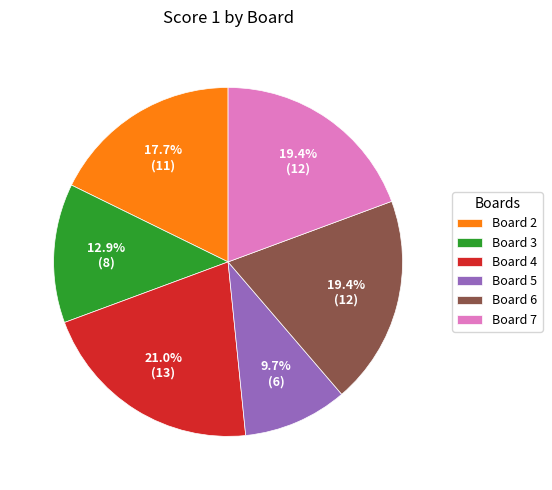

Approximately how many times larger is the value at Board 6 compared to Board 5?

2.0